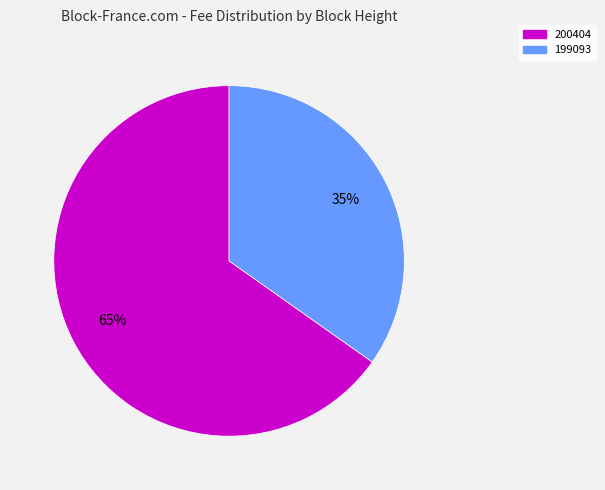

What is the ratio of the value at 199093 to the value at 200404?

0.5